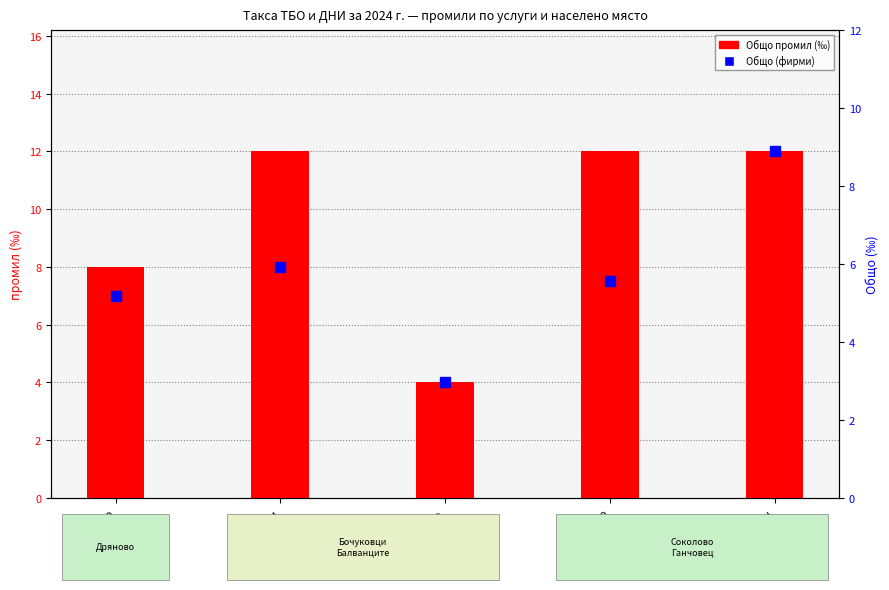

Does the chart contain any negative values?

No